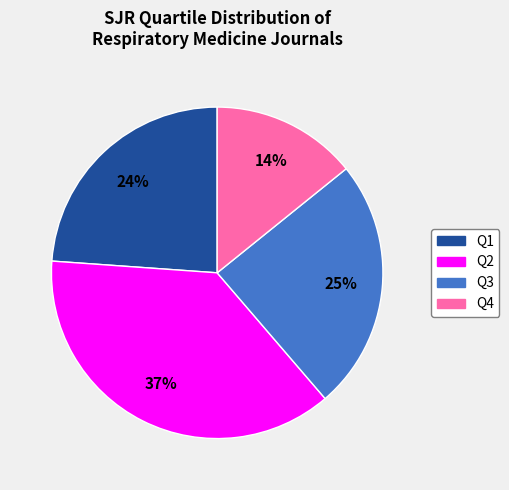

Which slice is the largest?

Q2